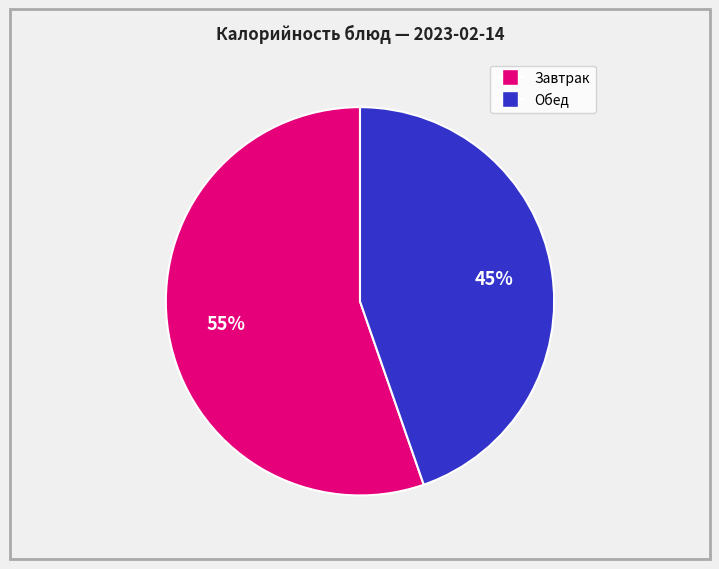

To the nearest percent, what is the average slice percentage?

50%